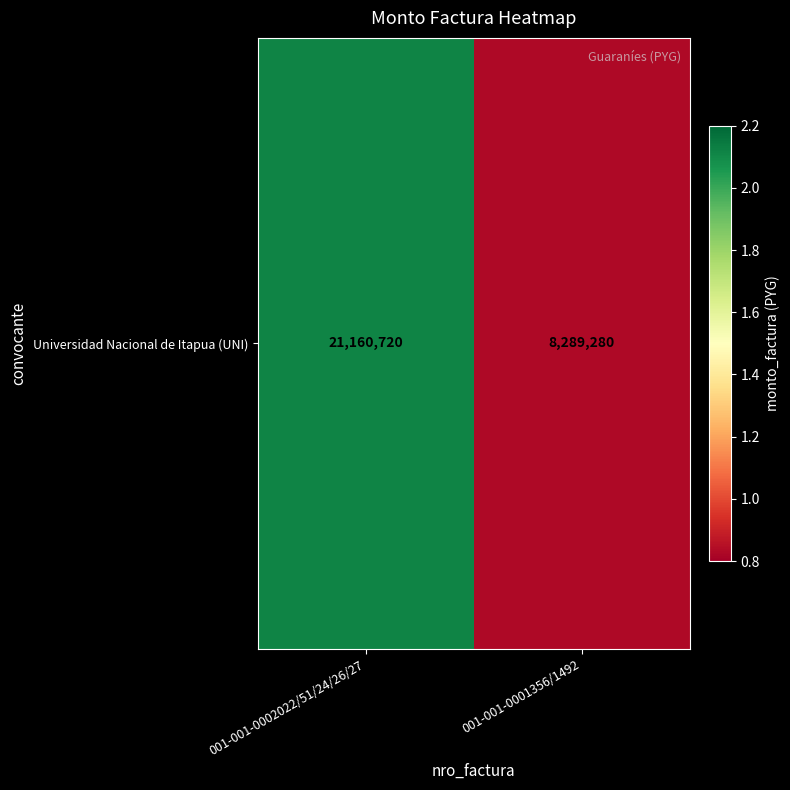

What is the sum of all values?

29450000